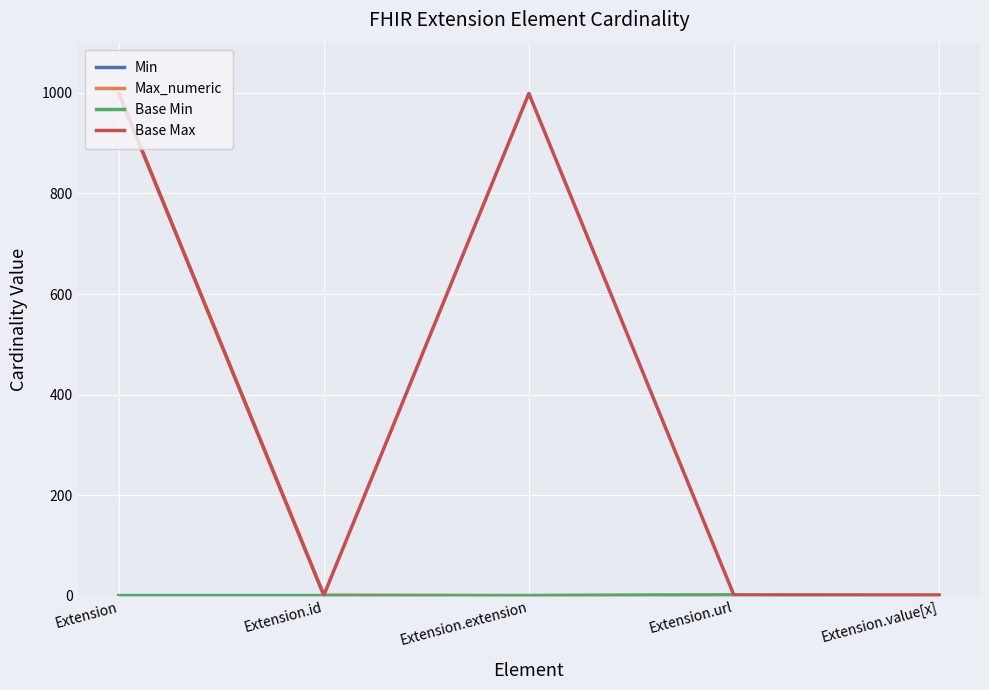

What is the label of the 1st point from the left?

Extension